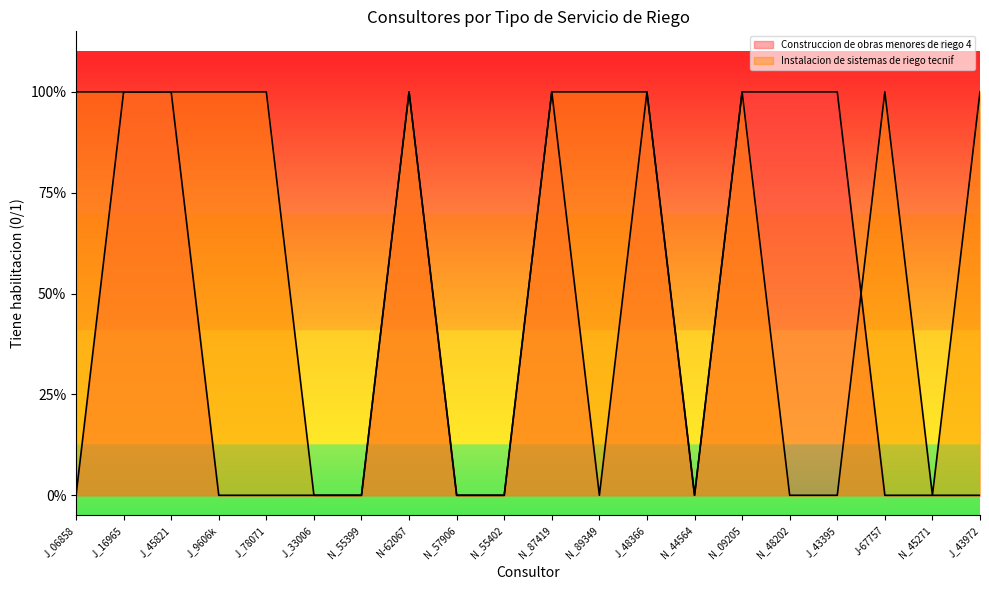

How many data points does each series have?

20